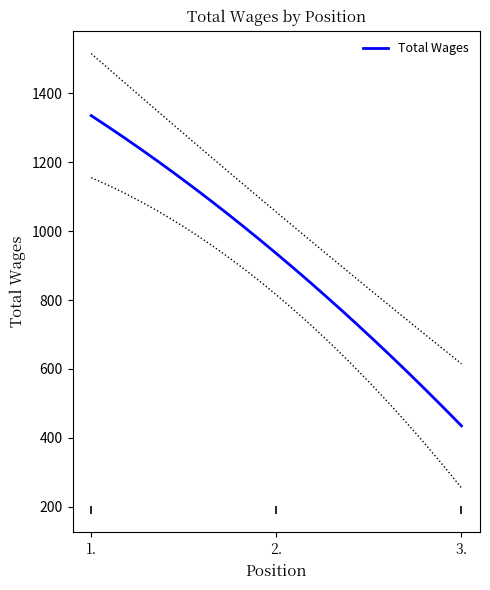

What is the sum of all values?

2705